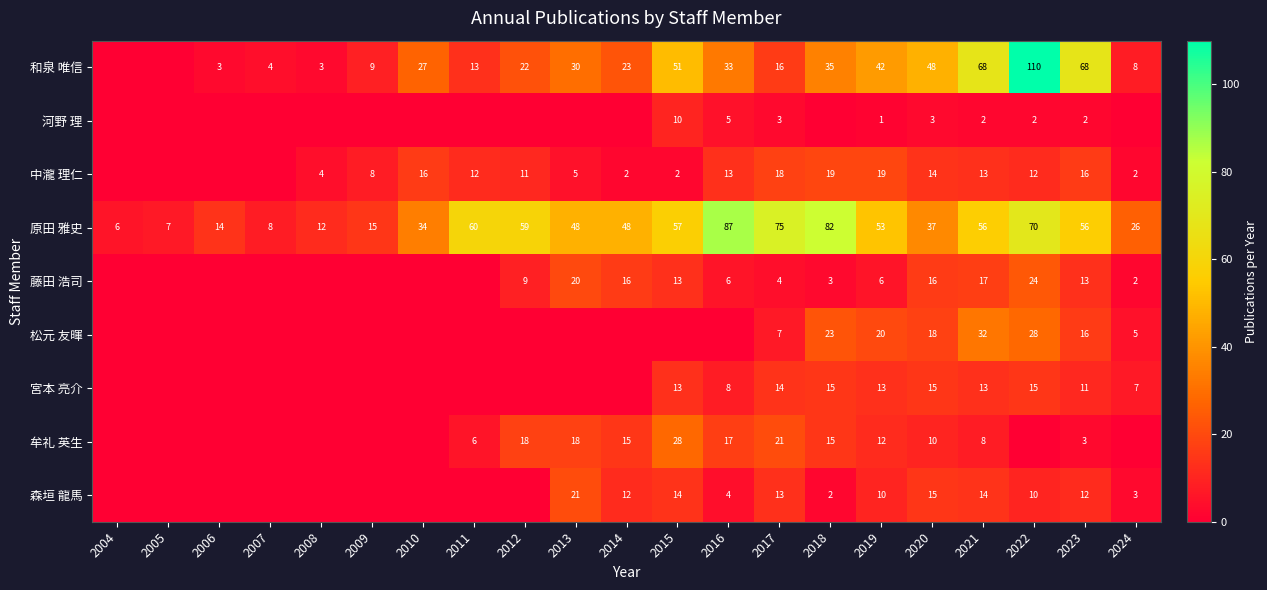

Count the number of categories in the chart.

21